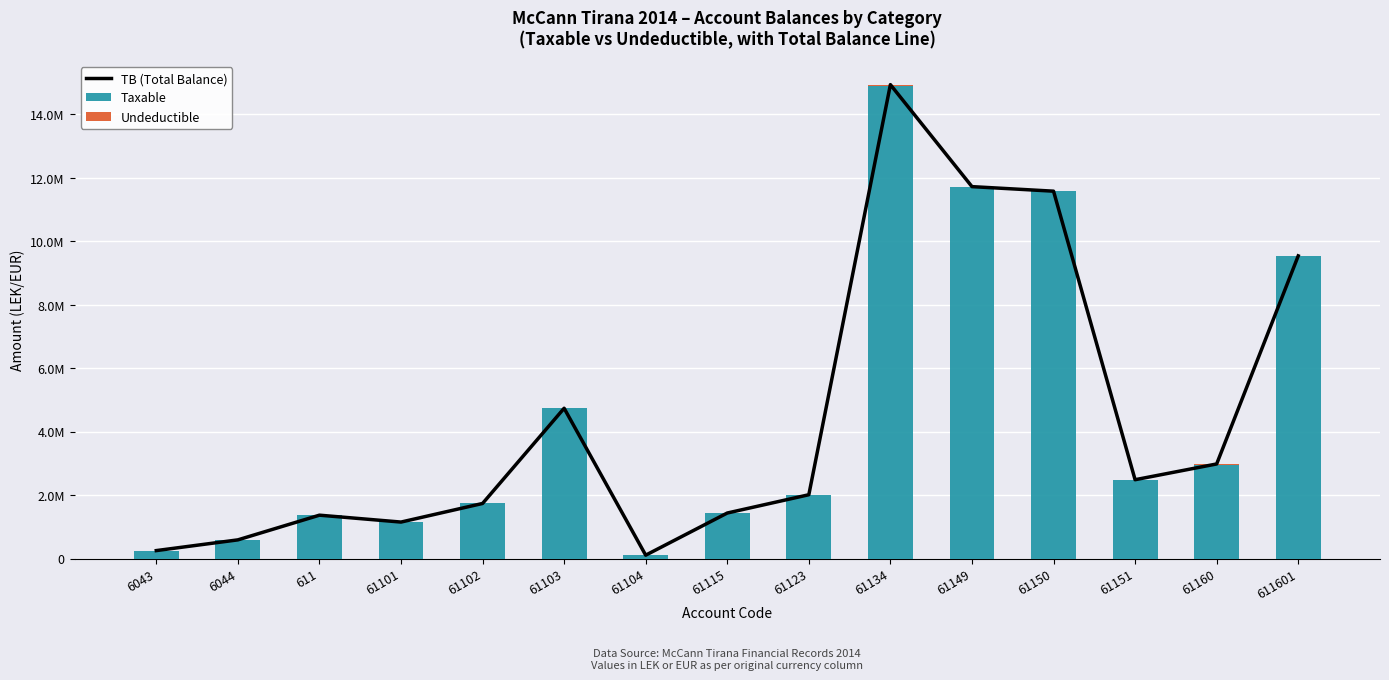

At how many categories does at least one series exceed 8736380?

4